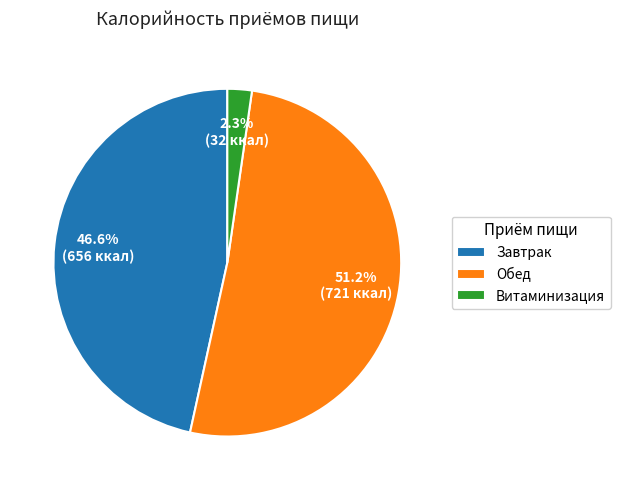

What is the ratio of the value at Завтрак to the value at Обед?

0.9